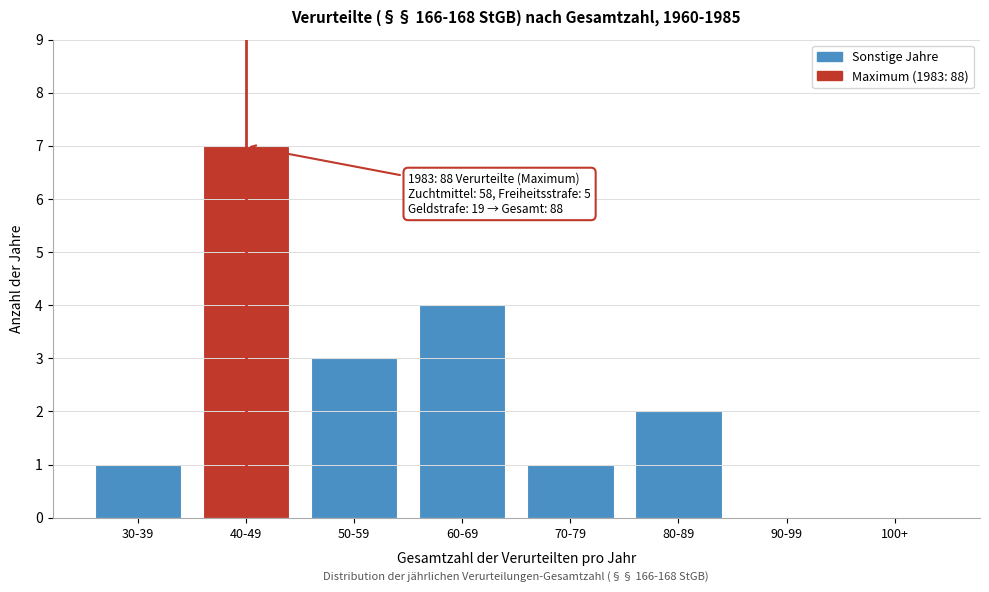

Reading left to right, list all the values displayed in this chart.

30-39=1	40-49=7	50-59=3	60-69=4	70-79=1	80-89=2	90-99=0	100+=0